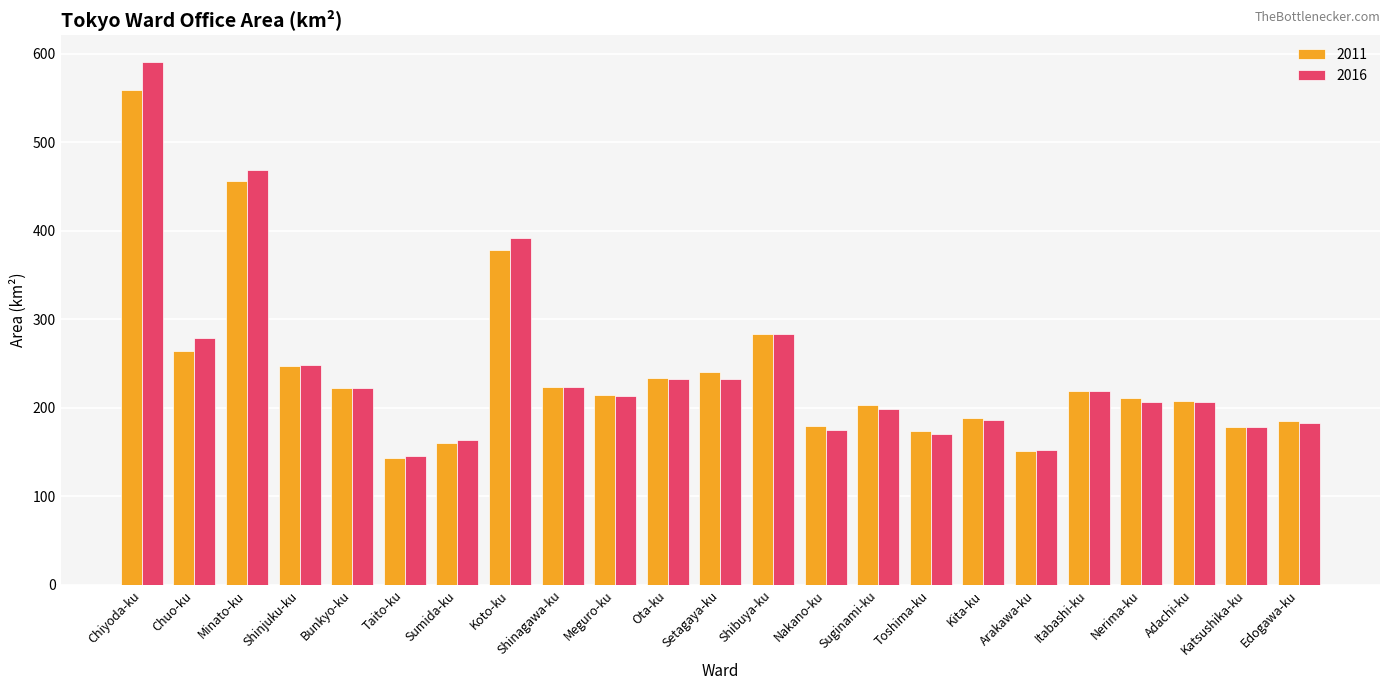

Rank the series by their maximum value, from highest to lowest.

2016, 2011